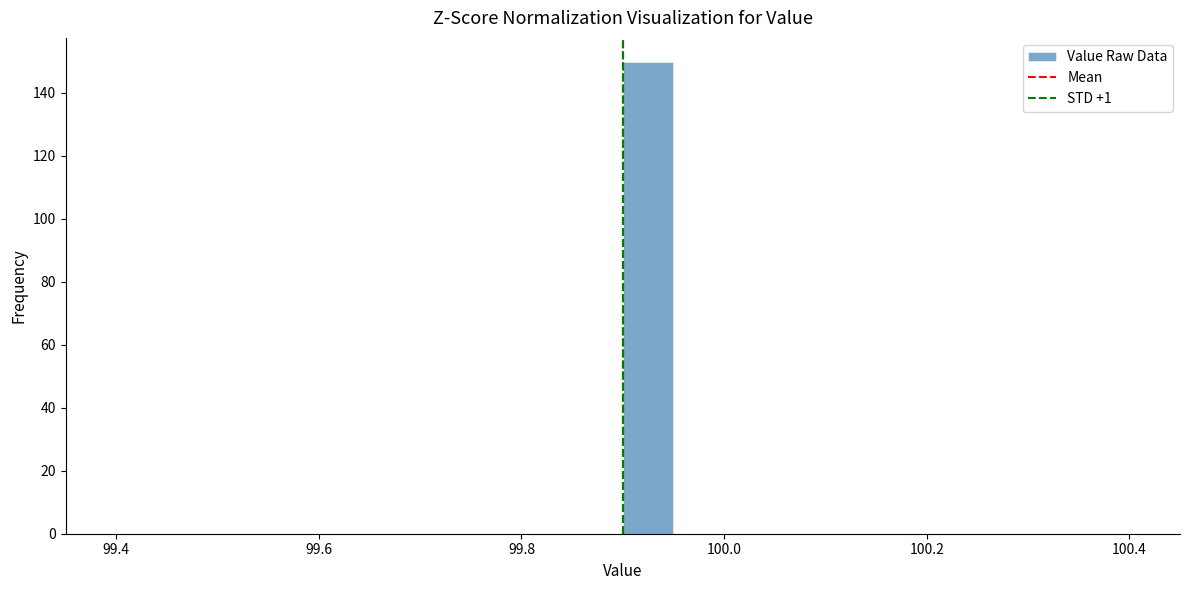

Around what value on the x-axis is the tallest bar? Give the approximate position of its centre, as read against the axis.

99.92